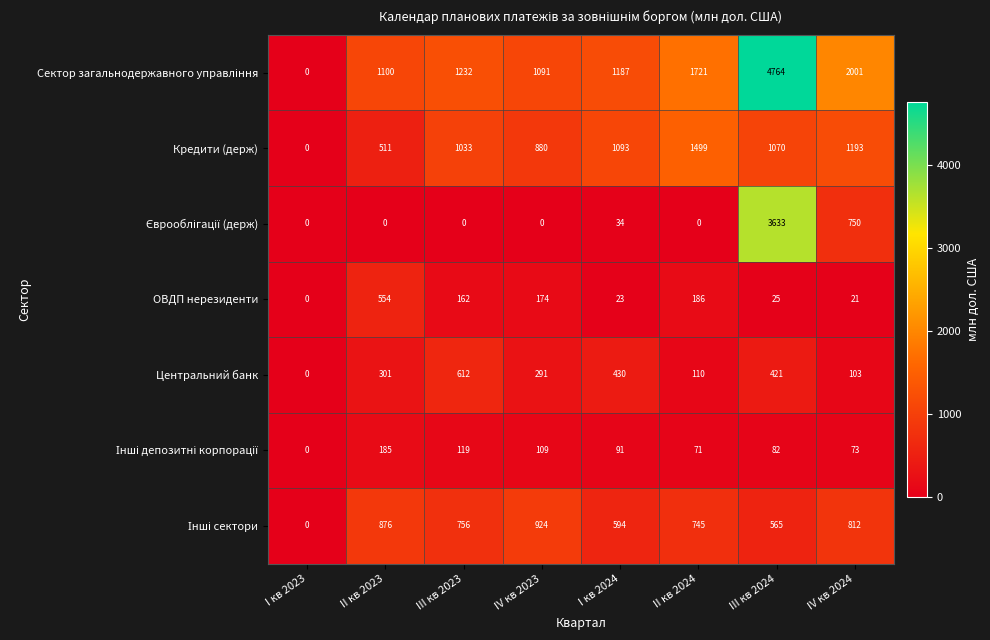

What is the maximum value for Центральний банк?

612